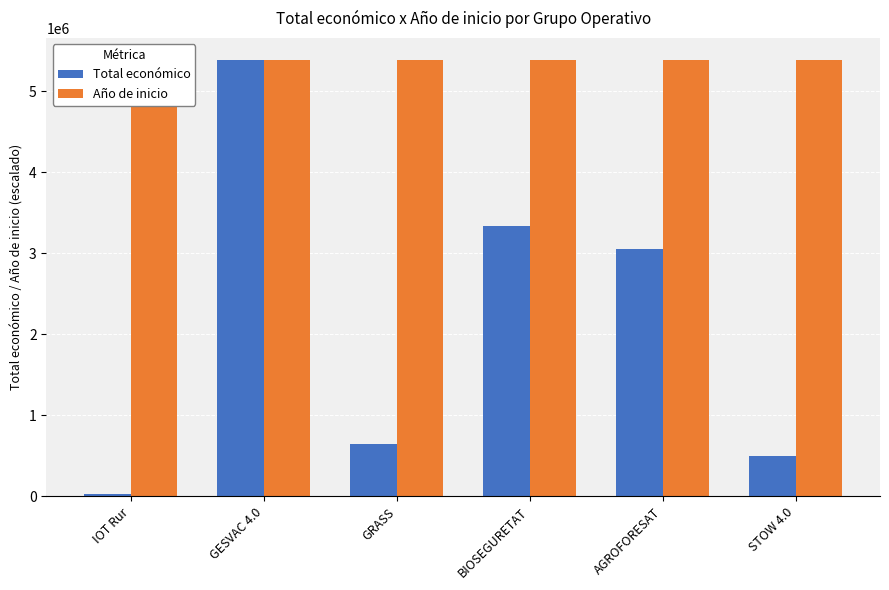

Reading left to right, extract all data points from this chart.

Total económico: IOT Rur=33298.0	GESVAC 4.0=5390598.0	GRASS=641336.0	BIOSEGURETAT=3342252.0	AGROFORESAT=3051573.0	STOW 4.0=494256.0
Año de inicio: IOT Rur=5390598.0	GESVAC 4.0=5390598.0	GRASS=5390598.0	BIOSEGURETAT=5390598.0	AGROFORESAT=5390598.0	STOW 4.0=5387926.7